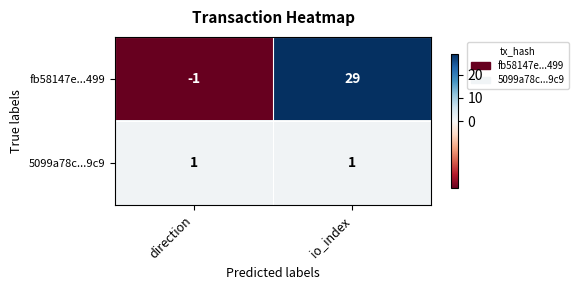

Reading left to right, list all the values displayed in this chart.

fb58147e...499: direction=-1	io_index=29
5099a78c...9c9: direction=1	io_index=1